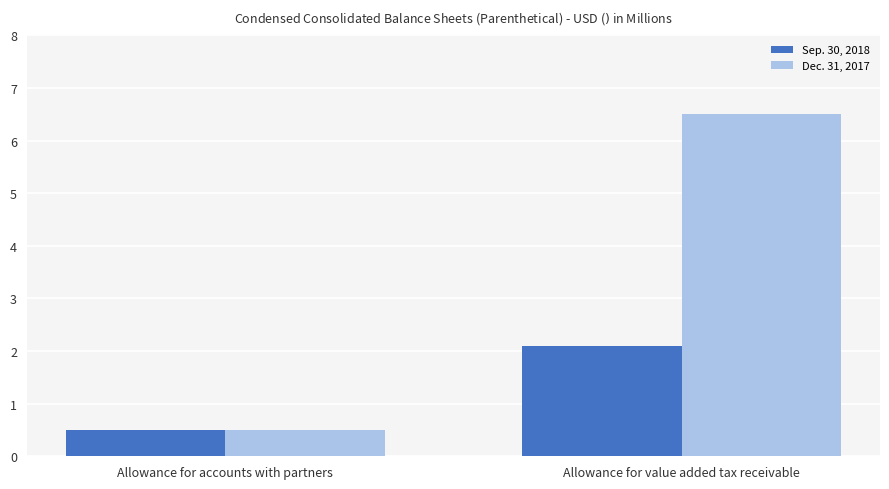

How many bars are there in total?

4